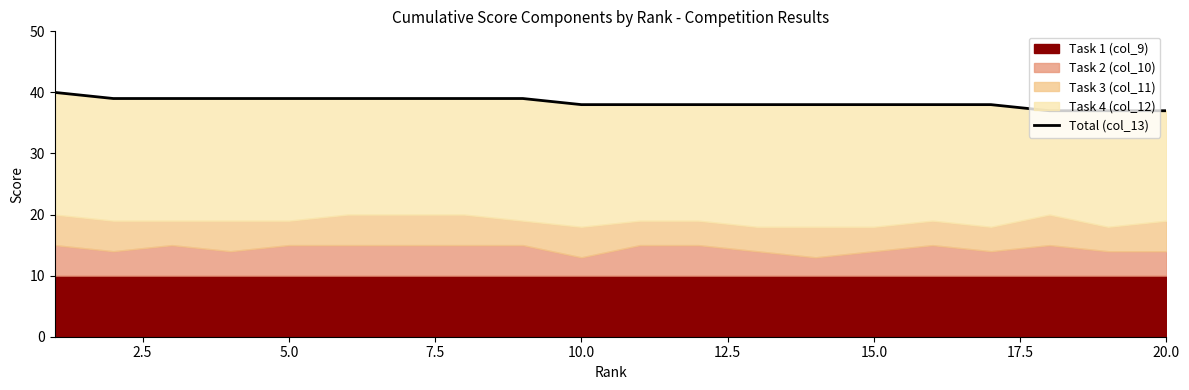

Does the chart display data point markers on the line(s)?

No